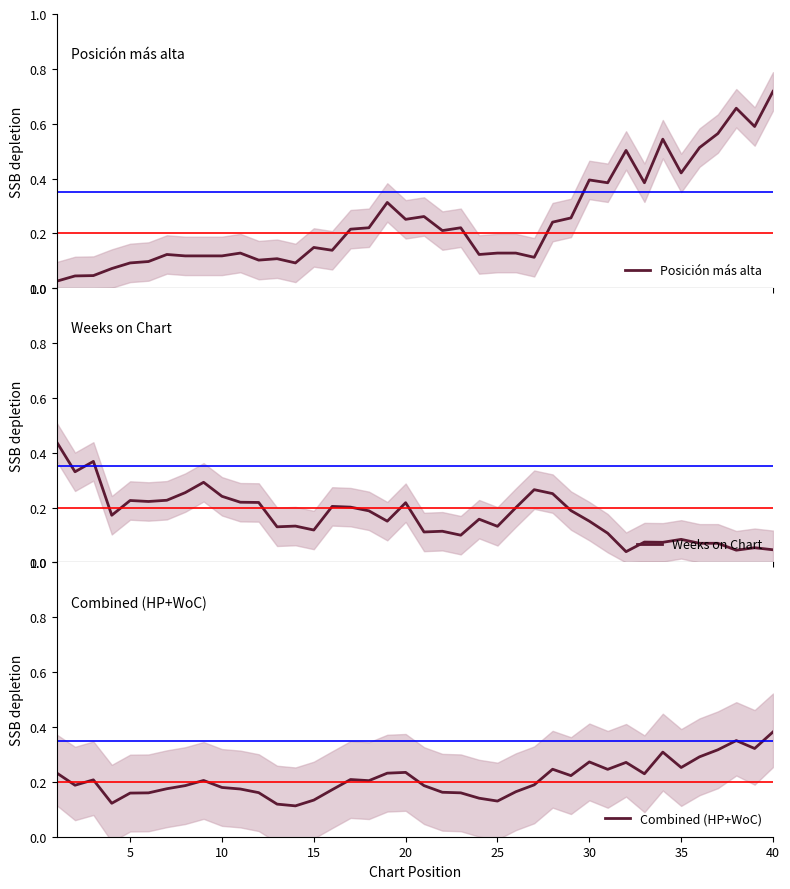

How many intersections are there between Posición más alta and Weeks on Chart?

5